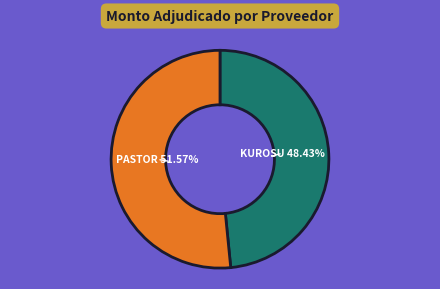

Does any single category account for the majority?

Yes